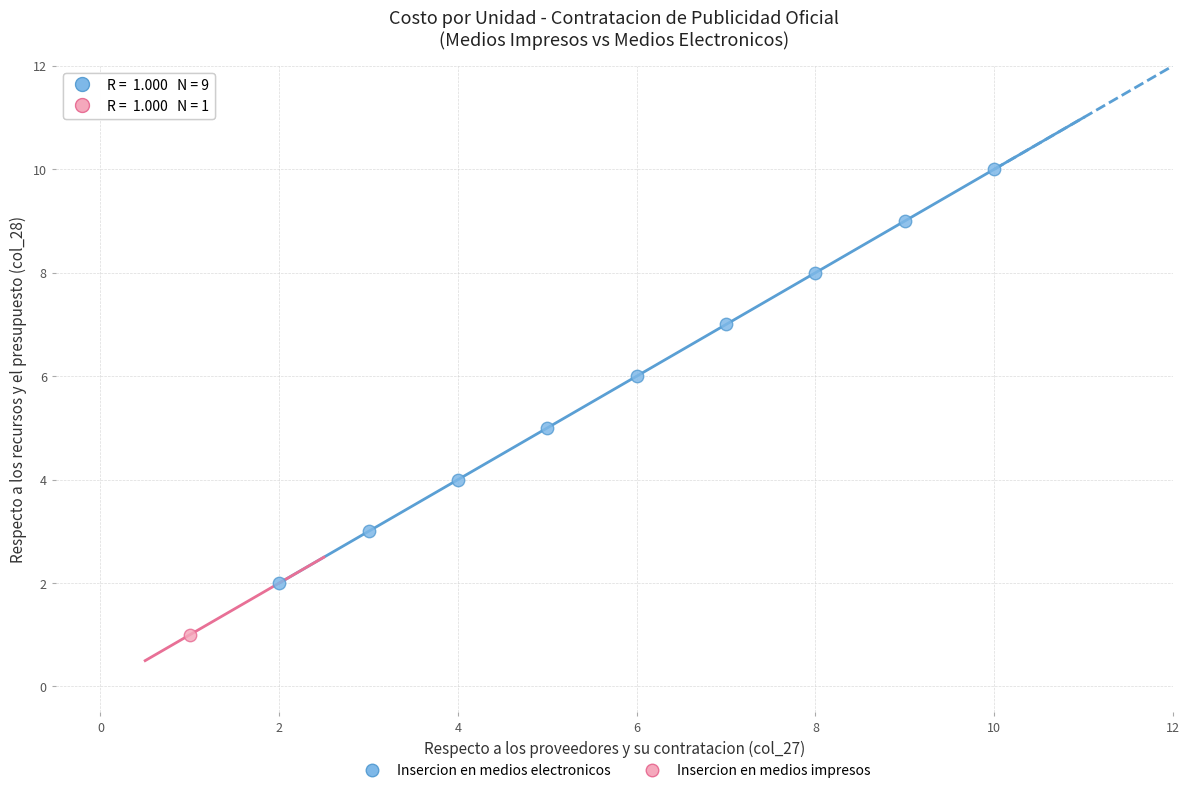

What are all the series names shown in the legend?

Insercion en medios electronicos, Insercion en medios impresos